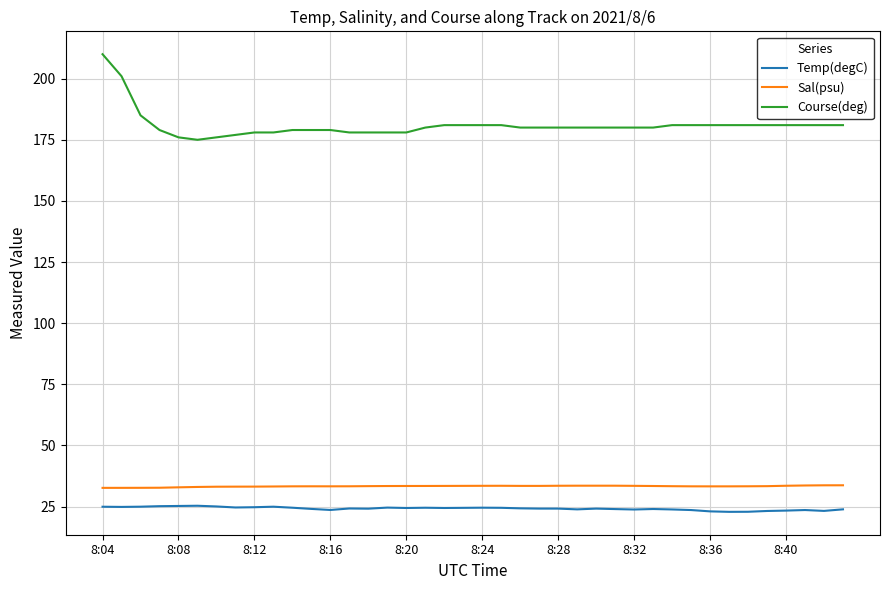

What is the greatest value displayed?

210.0